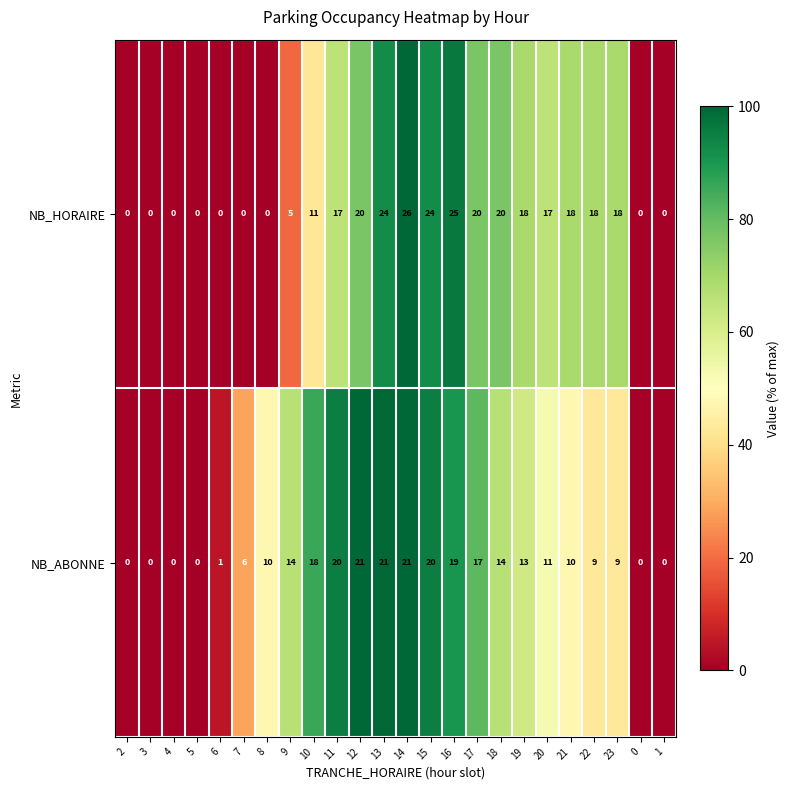

Is it true that NB_ABONNE equals 20 at 15?

True